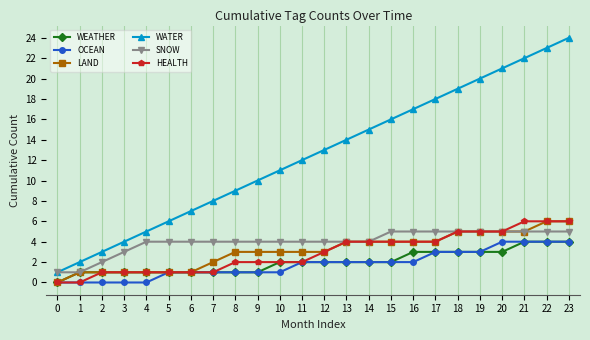

Is it true that LAND equals 1 at 7?

False